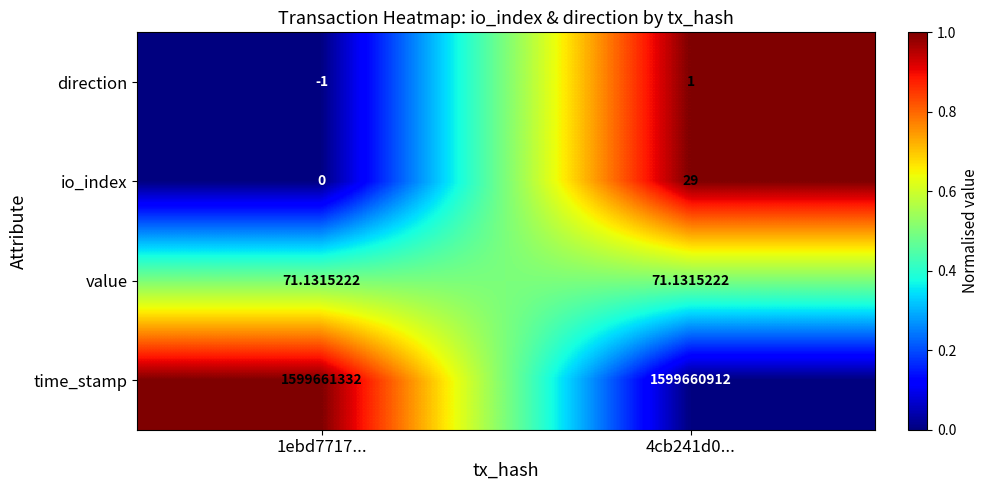

Which series has the largest range (max minus min)?

time_stamp